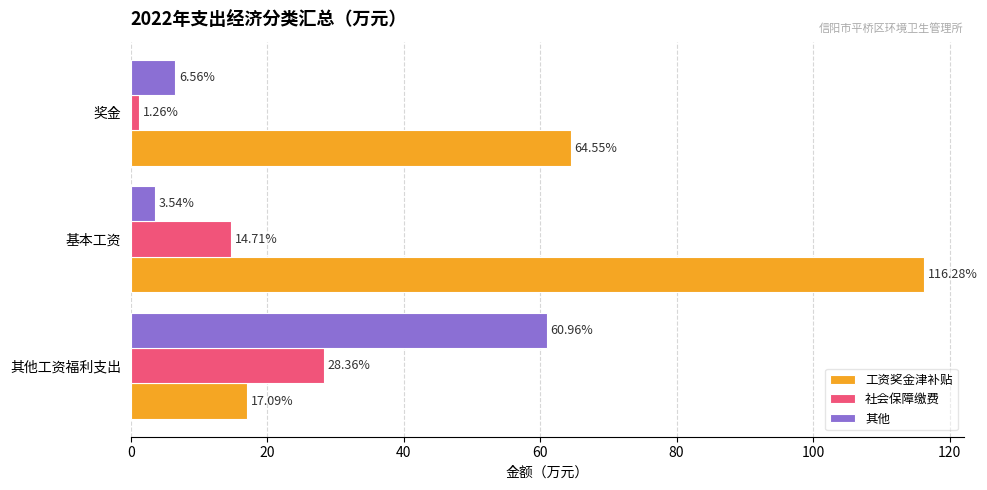

What is the spread (max minus min) of values at 其他工资福利支出?

43.9